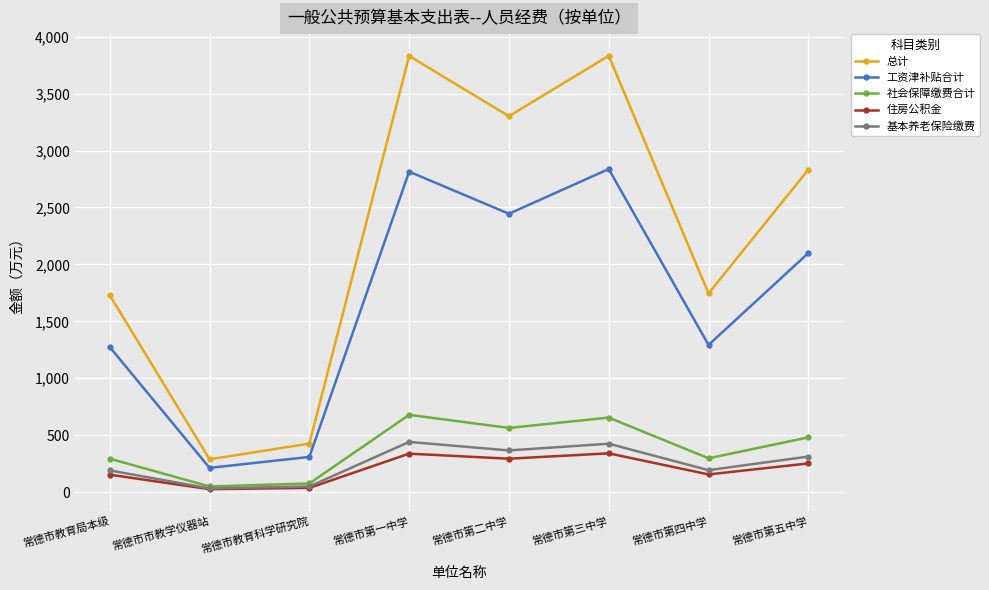

What is the greatest value displayed?

3832.3